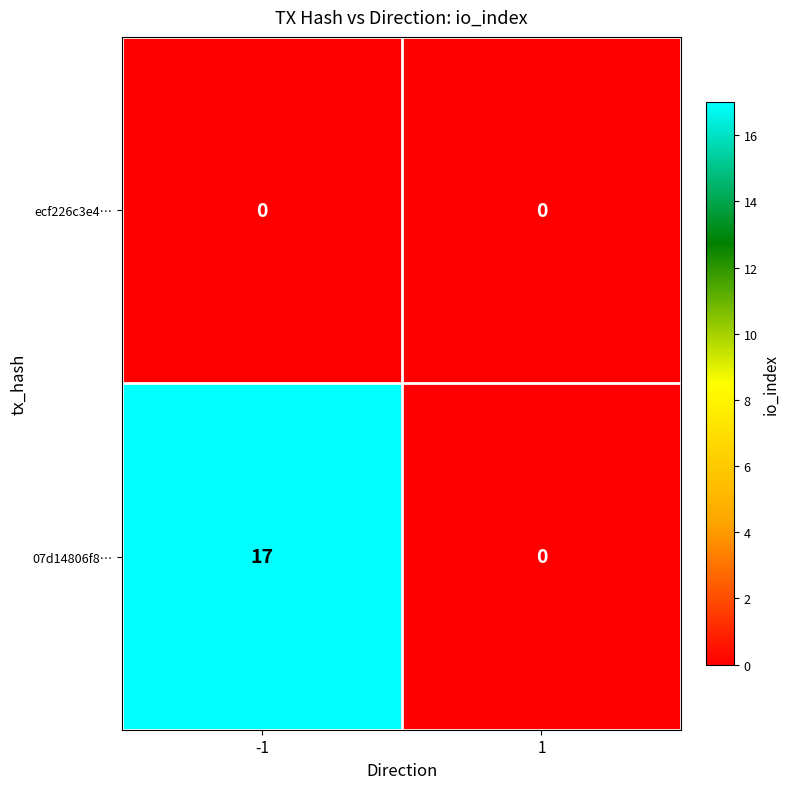

List the series in order of their peak value, lowest first.

ecf226c3e4…, 07d14806f8…